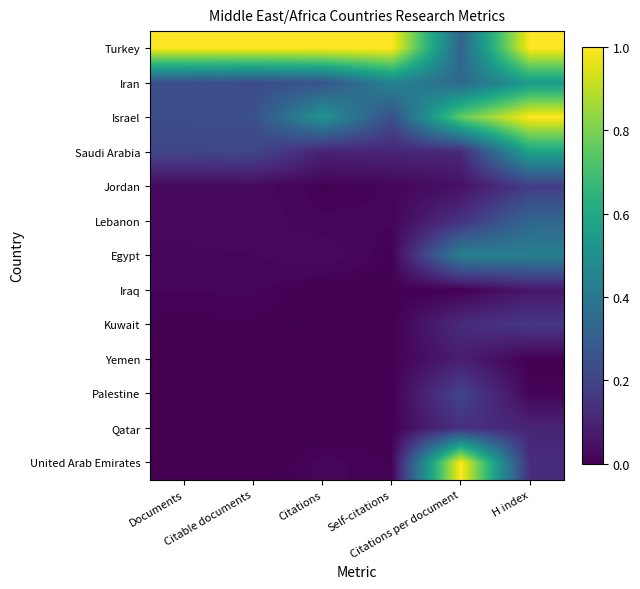

What is the spread (max minus min) of values at Self-citations?

1.0